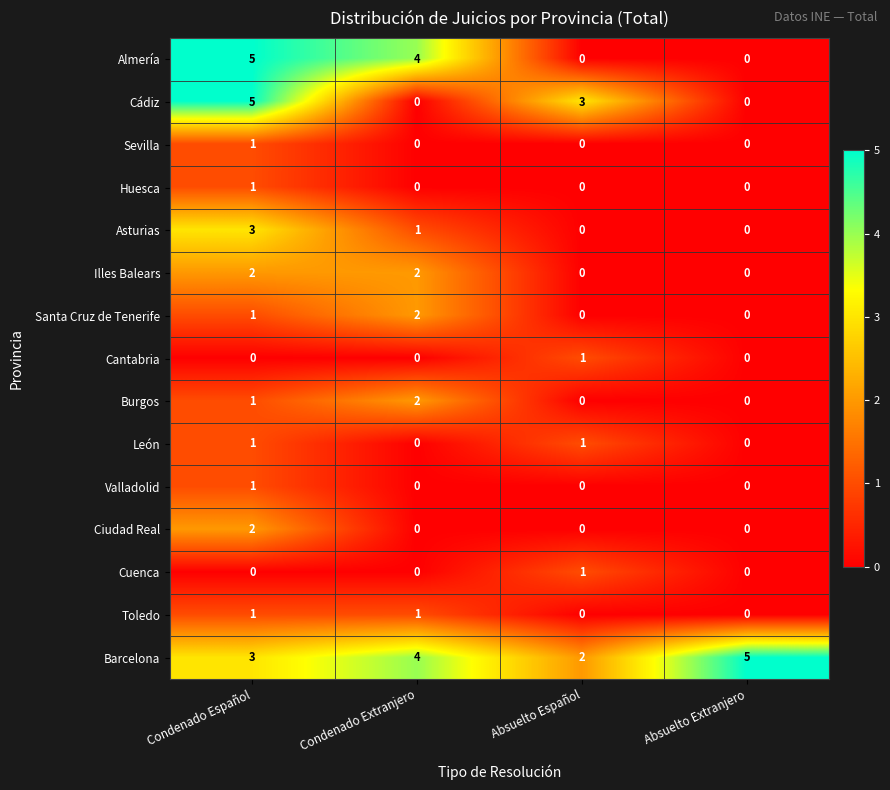

What is the total value across all series at Condenado Extranjero?

16